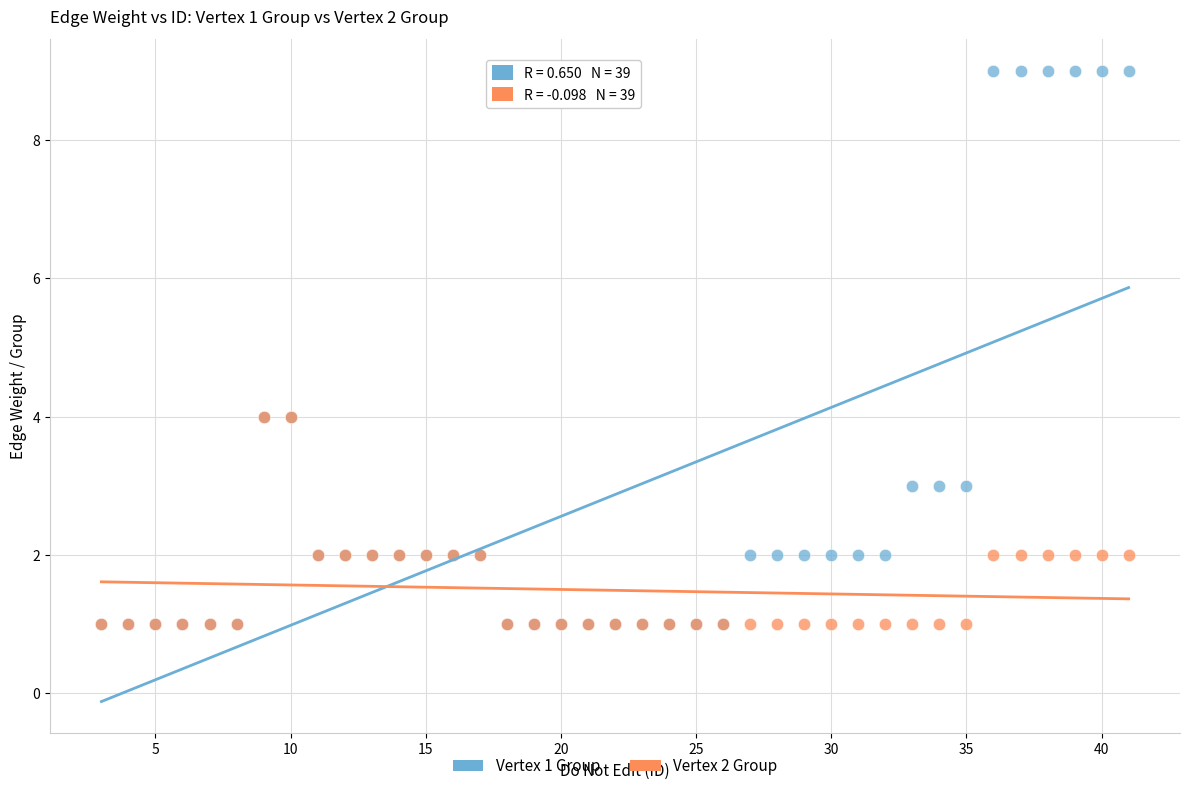

What are all the series names shown in the legend?

Vertex 1 Group, Vertex 2 Group